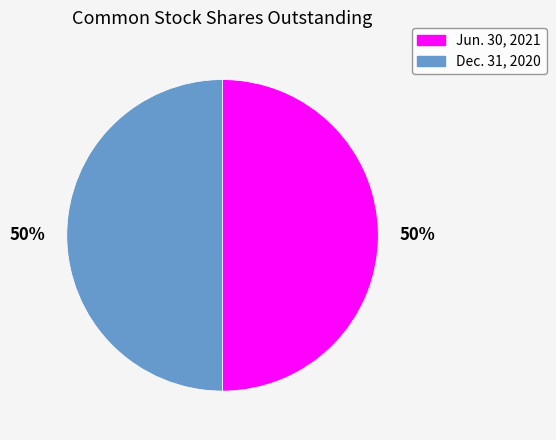

Do Dec. 31, 2020 and Jun. 30, 2021 together represent more than half of the pie?

Yes